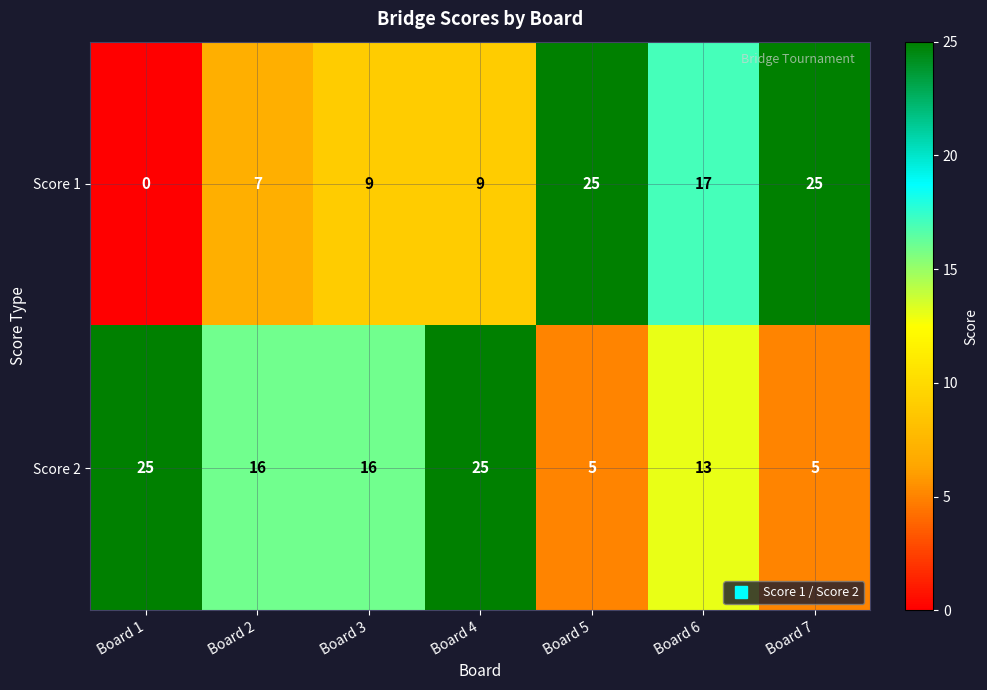

Reading left to right, extract all data points from this chart.

Score 1: 0	7	9	9	25	17	25
Score 2: 25	16	16	25	5	13	5